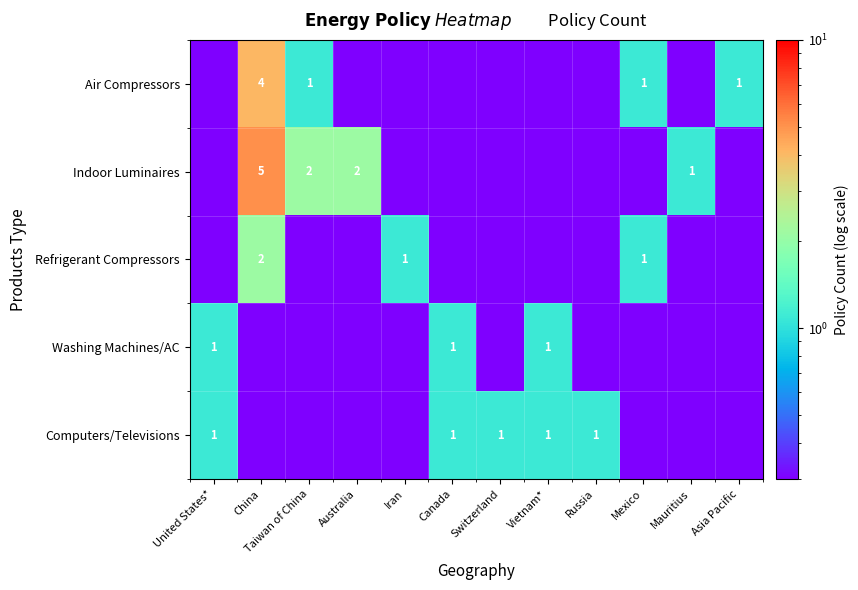

True or false: Refrigerant Compressors has a value of 2.0 at China.

True